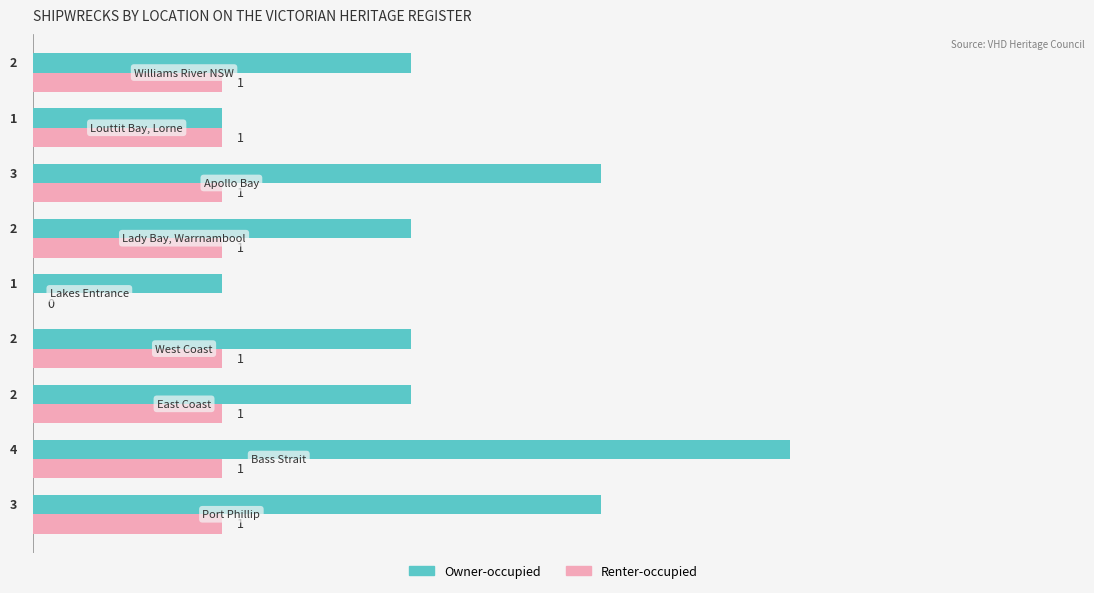

What is the sum of all Renter-occupied values?

8